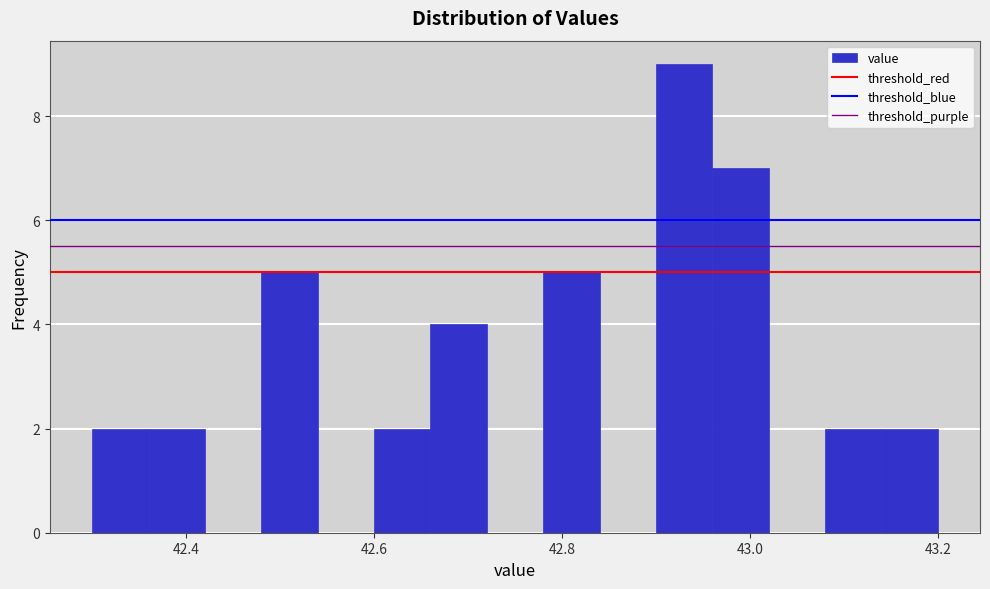

Around what value on the x-axis is the tallest bar? Give the approximate position of its centre, as read against the axis.

42.94